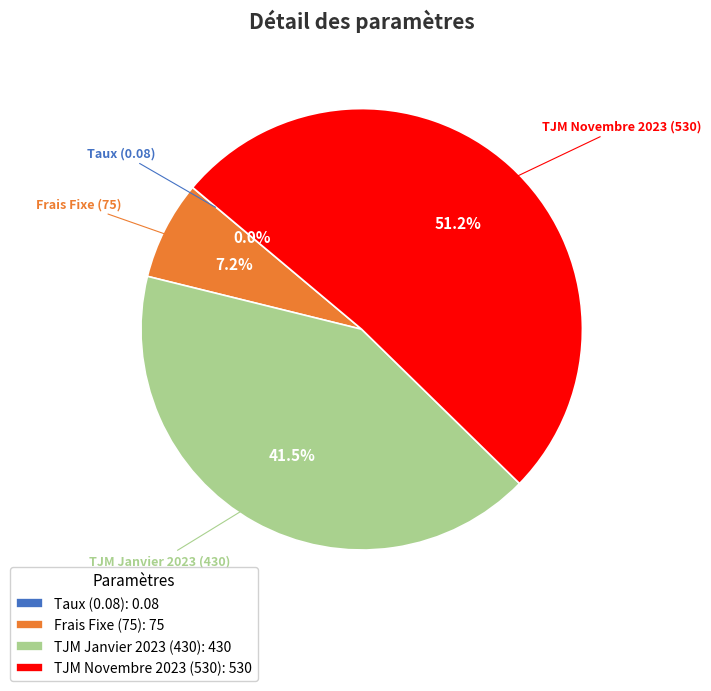

Does any single category account for the majority?

Yes